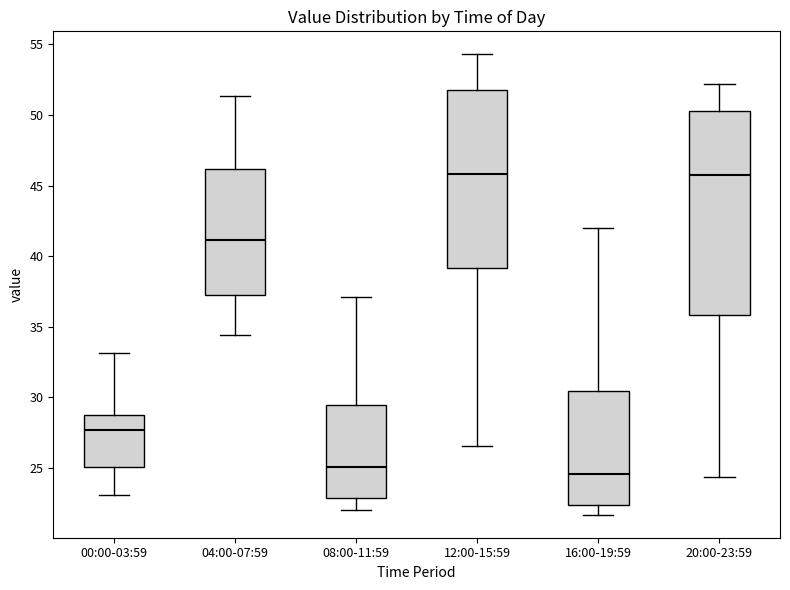

Reading left to right, transcribe this box plot: for each box, give where its median line is, the range the box spans, and where its two whiskers end, as read against the y-axis. The values are not printed on the chart, so give them approximately, as read against the axis.

00:00-03:59: median 27.5, box 25.0 to 28.5, whiskers 23.0 to 33.0
04:00-07:59: median 41.0, box 37.5 to 46.0, whiskers 34.5 to 51.5
08:00-11:59: median 25.0, box 23.0 to 29.5, whiskers 22.0 to 37.0
12:00-15:59: median 46.0, box 39.0 to 52.0, whiskers 26.5 to 54.5
16:00-19:59: median 24.5, box 22.5 to 30.5, whiskers 21.5 to 42.0
20:00-23:59: median 46.0, box 36.0 to 50.5, whiskers 24.5 to 52.0